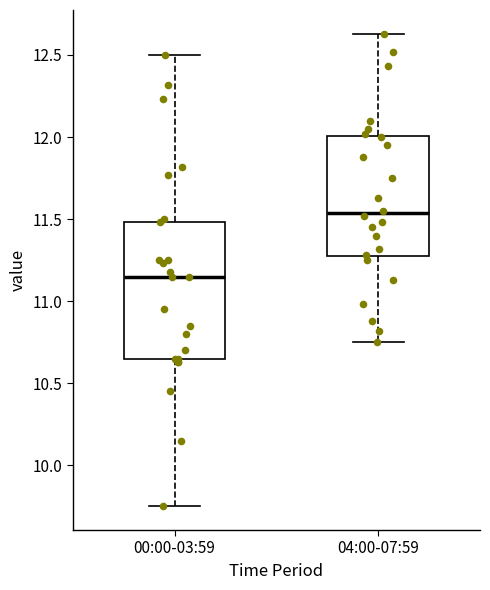

Comparing the boxes themselves (not the whiskers), which one is the tallest?

00:00-03:59